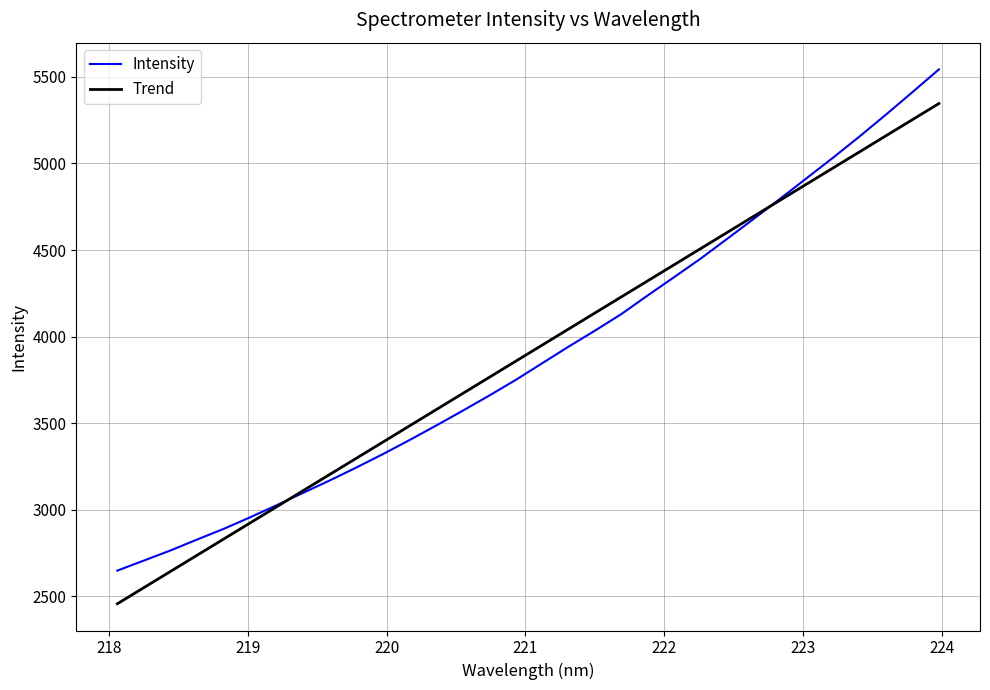

Which series has the largest range (max minus min)?

Intensity